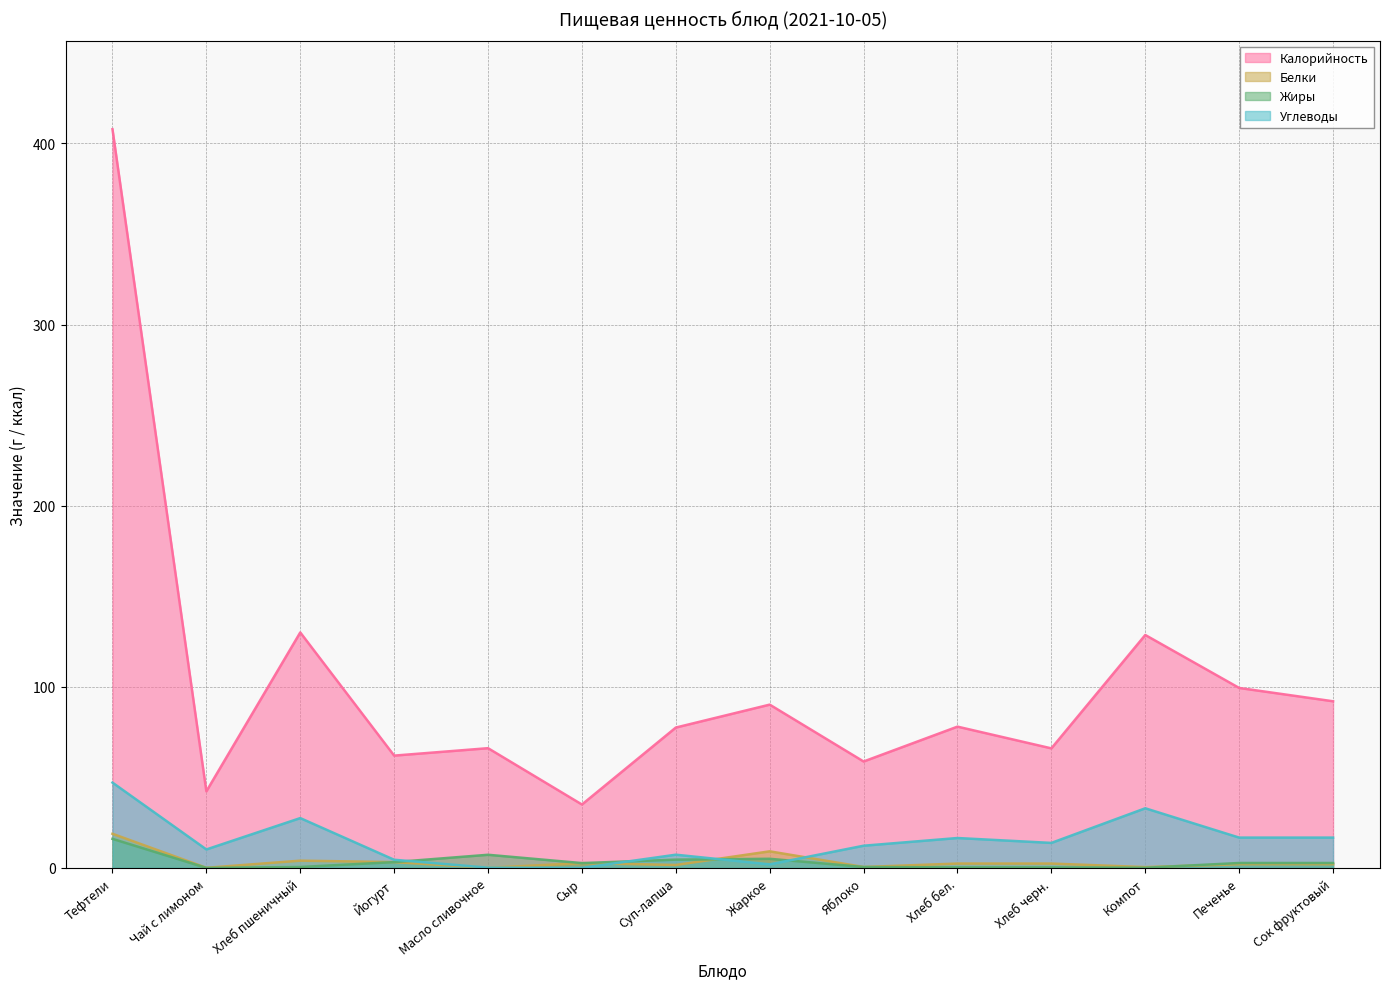

What is the label of the 3rd point from the right?

Компот